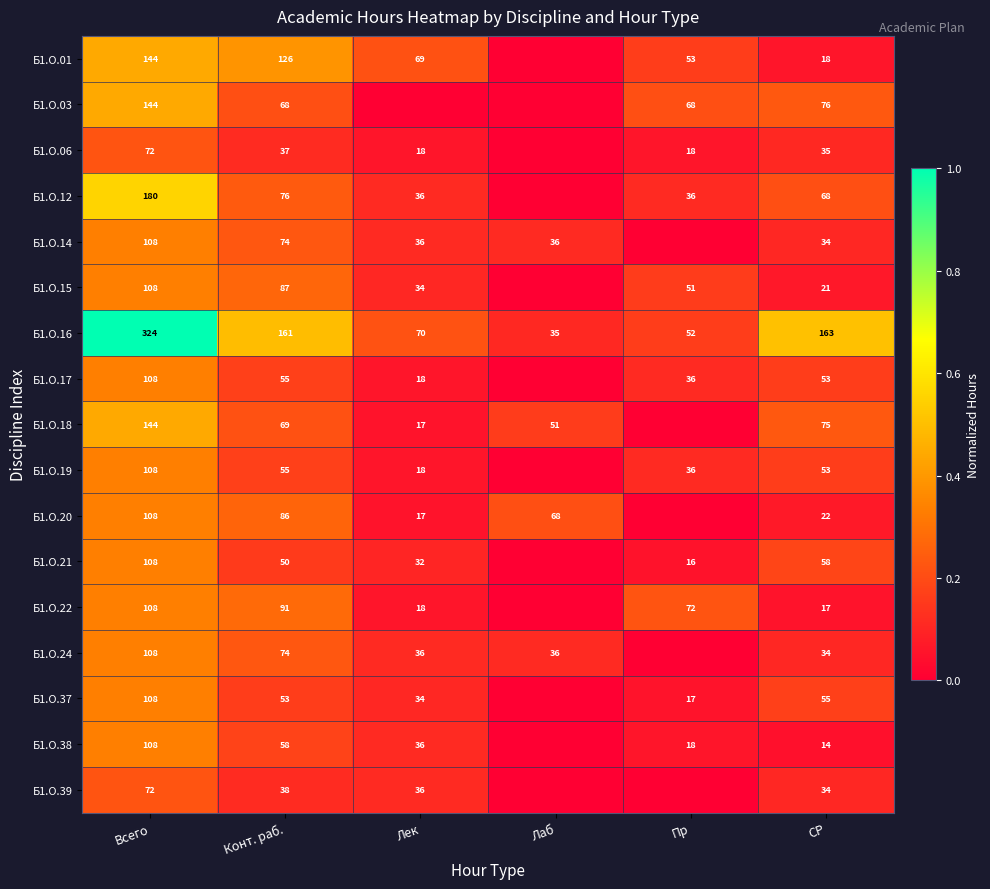

Read the Б1.О.16 value at Лек, to the nearest 50.

50